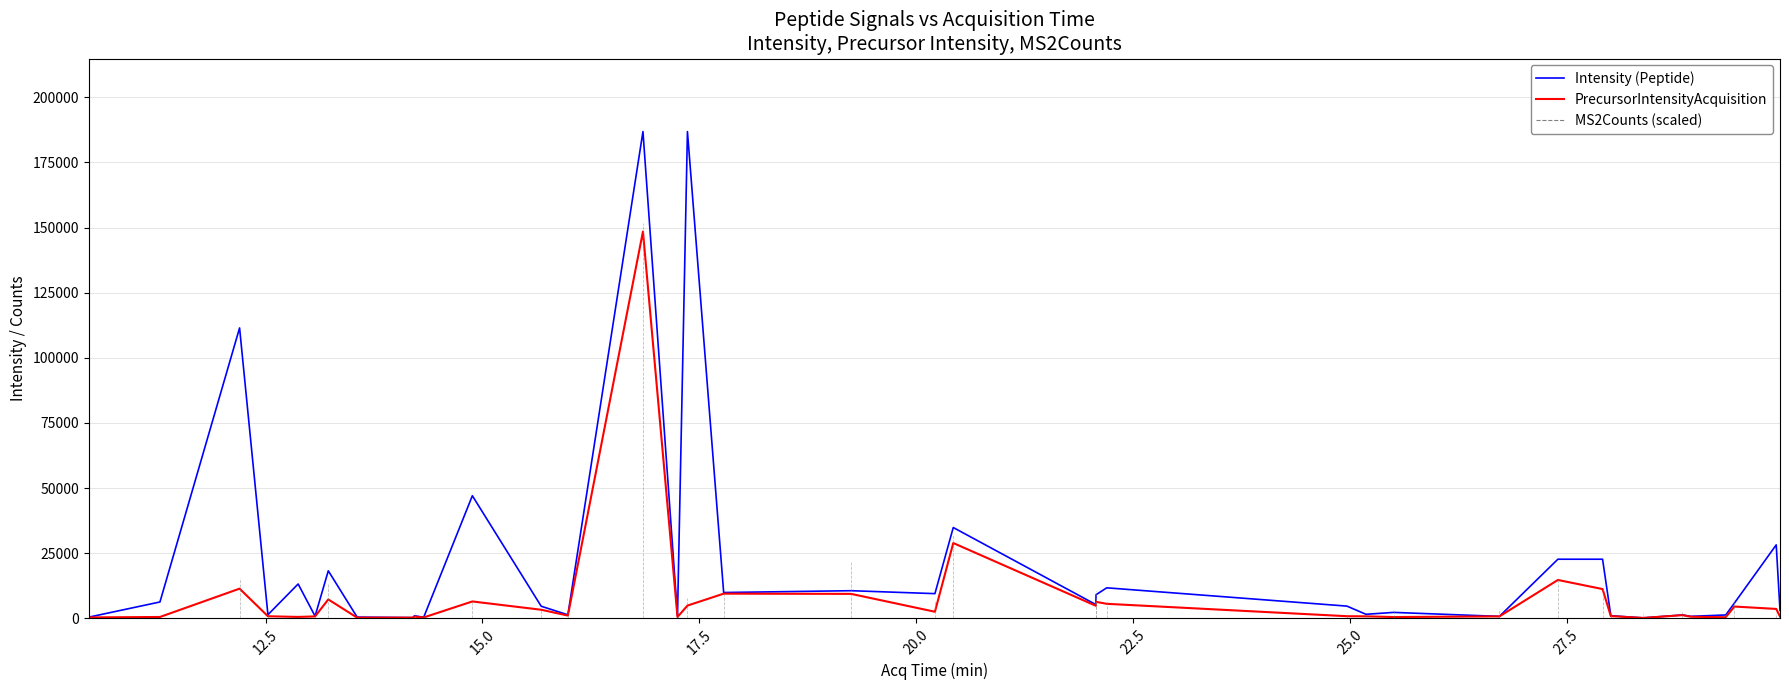

Which series has the largest range (max minus min)?

Intensity (Peptide)